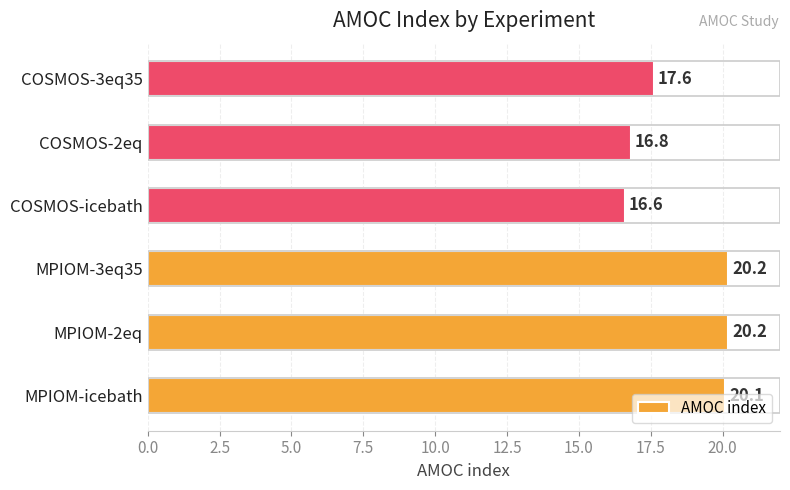

At which category does the chart reach its minimum across all series?

COSMOS-icebath